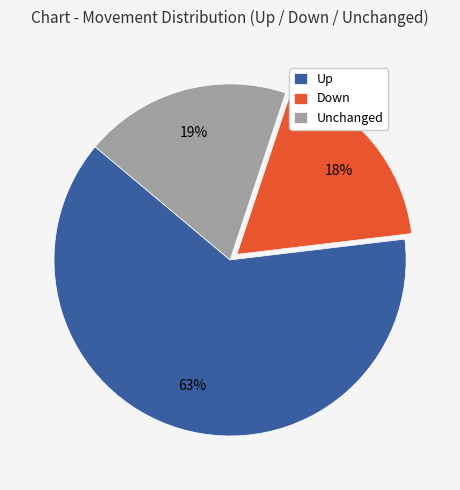

What is the majority slice?

Up